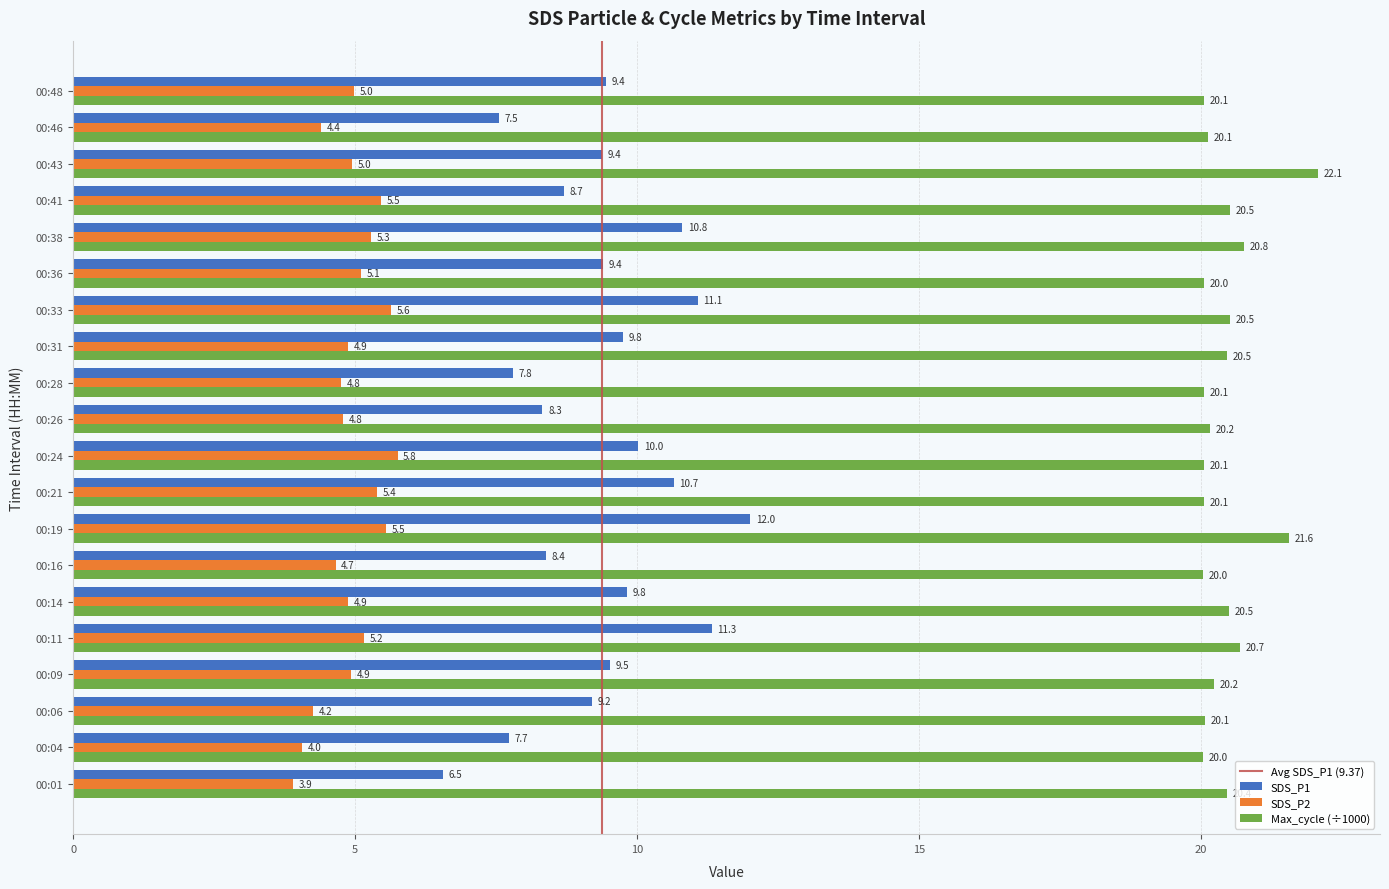

How many distinct data groups are displayed?

3